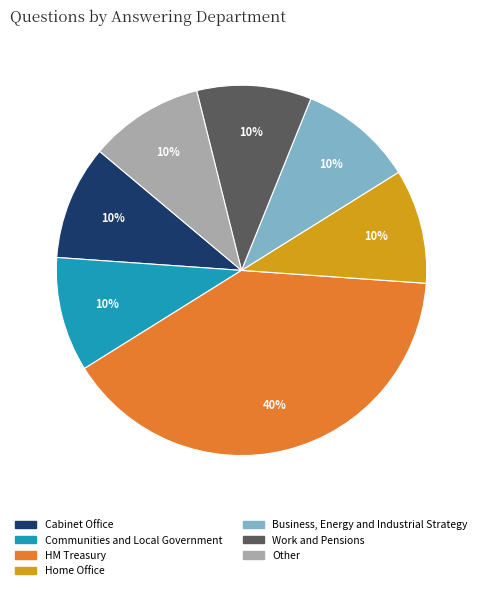

Is Other the majority of the pie?

No